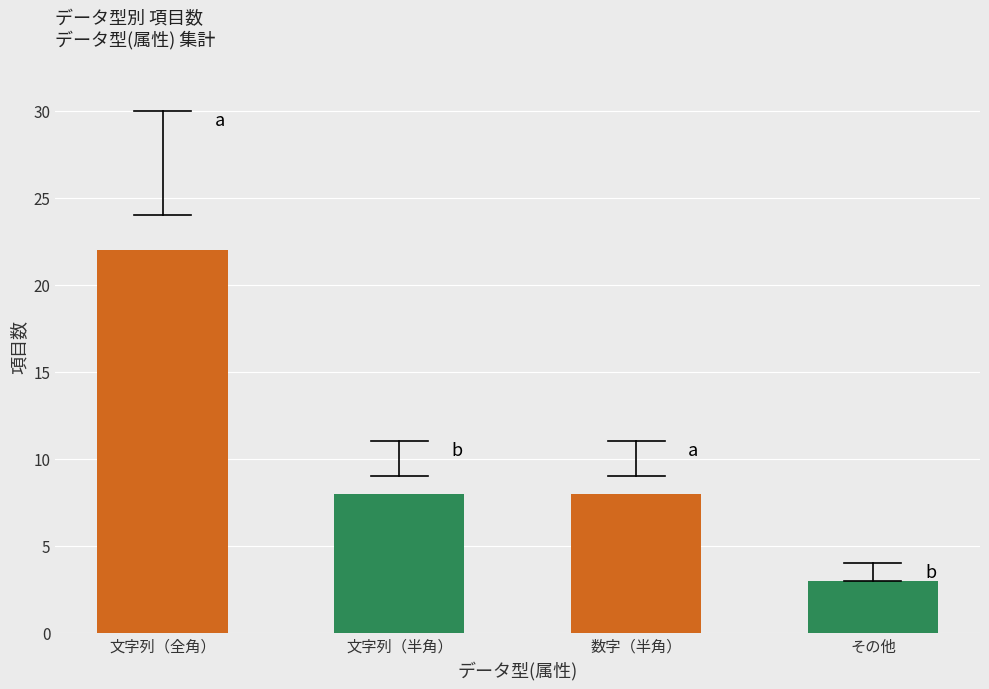

What is the minimum value shown in the chart?

3